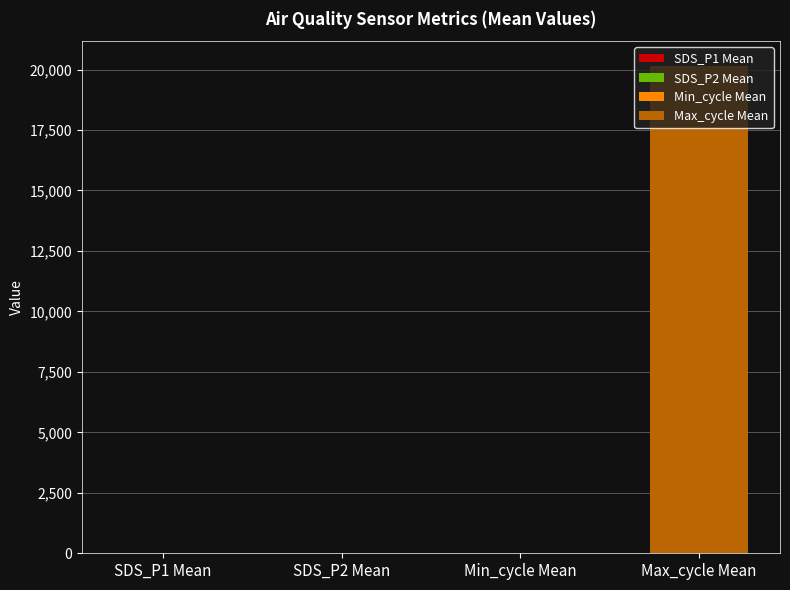

At which label is the value closest to 10088?

Min_cycle Mean